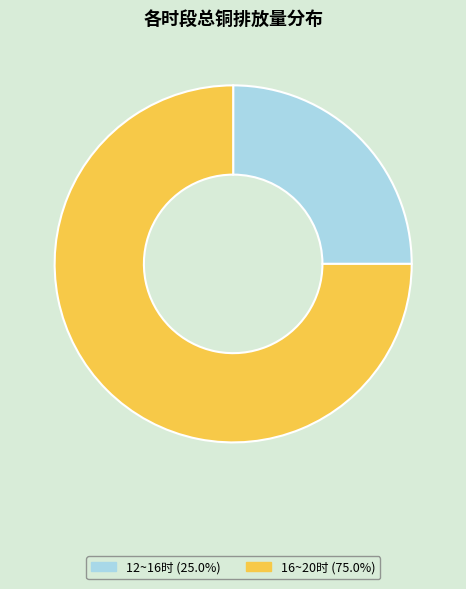

Is there a majority slice in this chart?

Yes